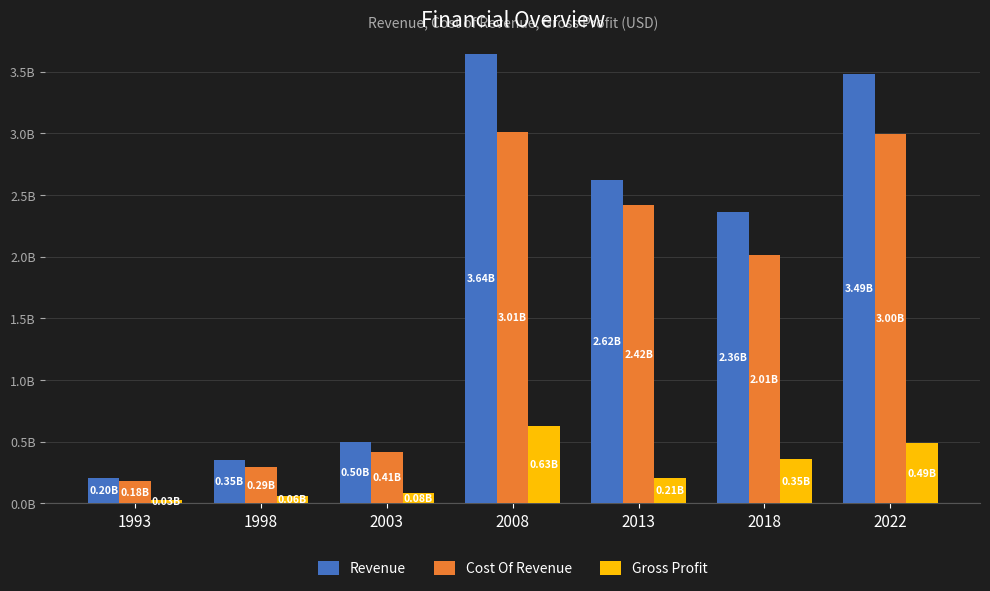

Are the bars grouped side by side (vs. stacked)?

Yes